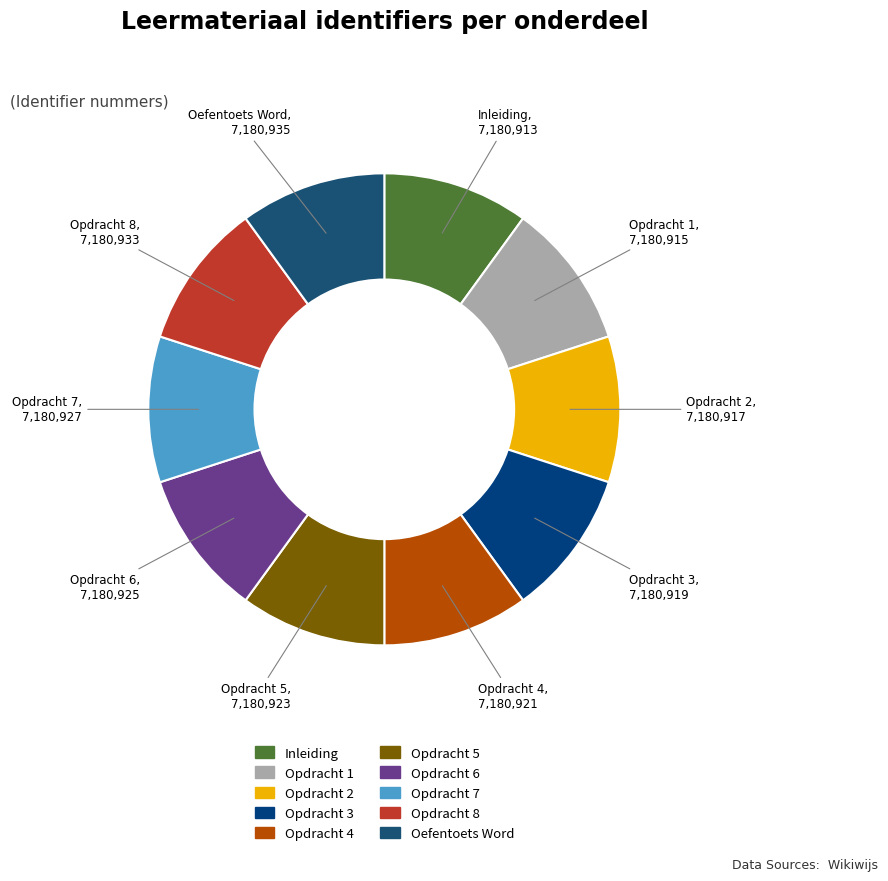

Is it true that Opdracht 3 is 20% of the pie?

False